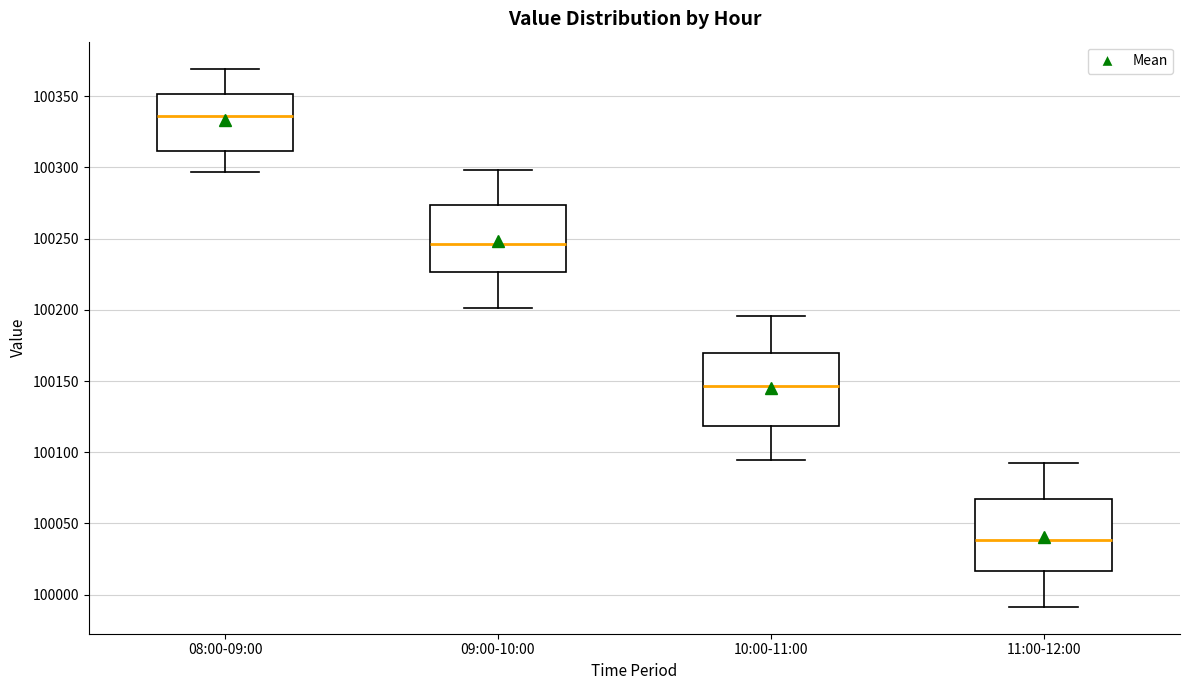

Where does the lower whisker of the box for 10:00-11:00 end on the y-axis? The values are not printed on the chart, so give them approximately, as read against the axis.

100095